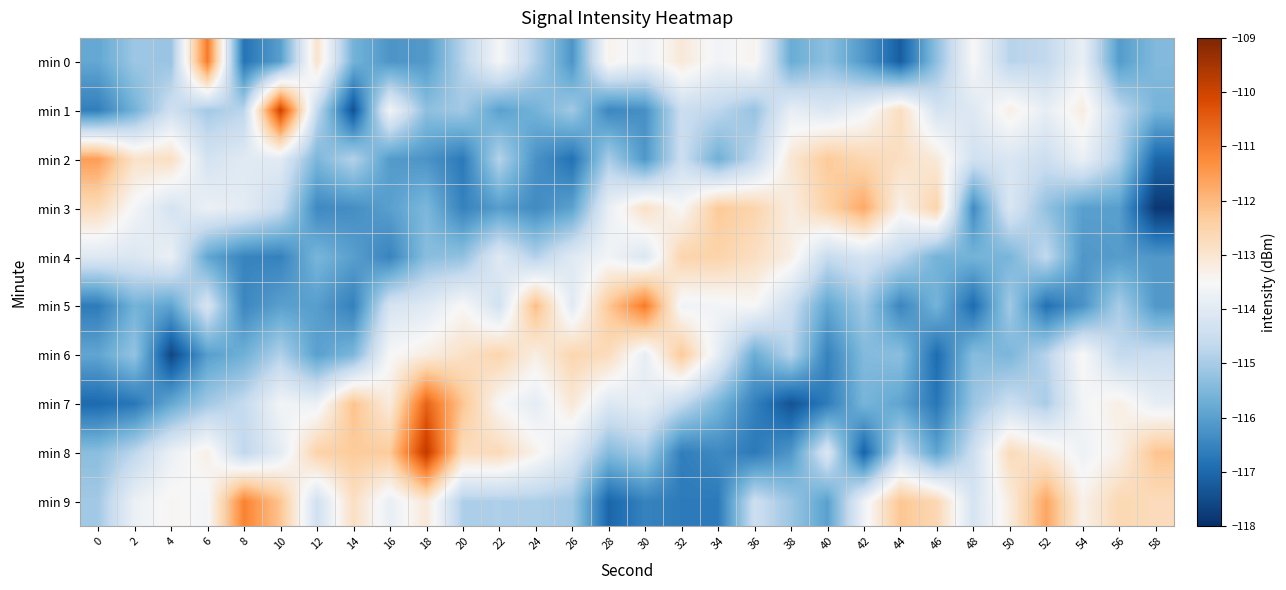

At how many categories does at least one series exceed -117?

30